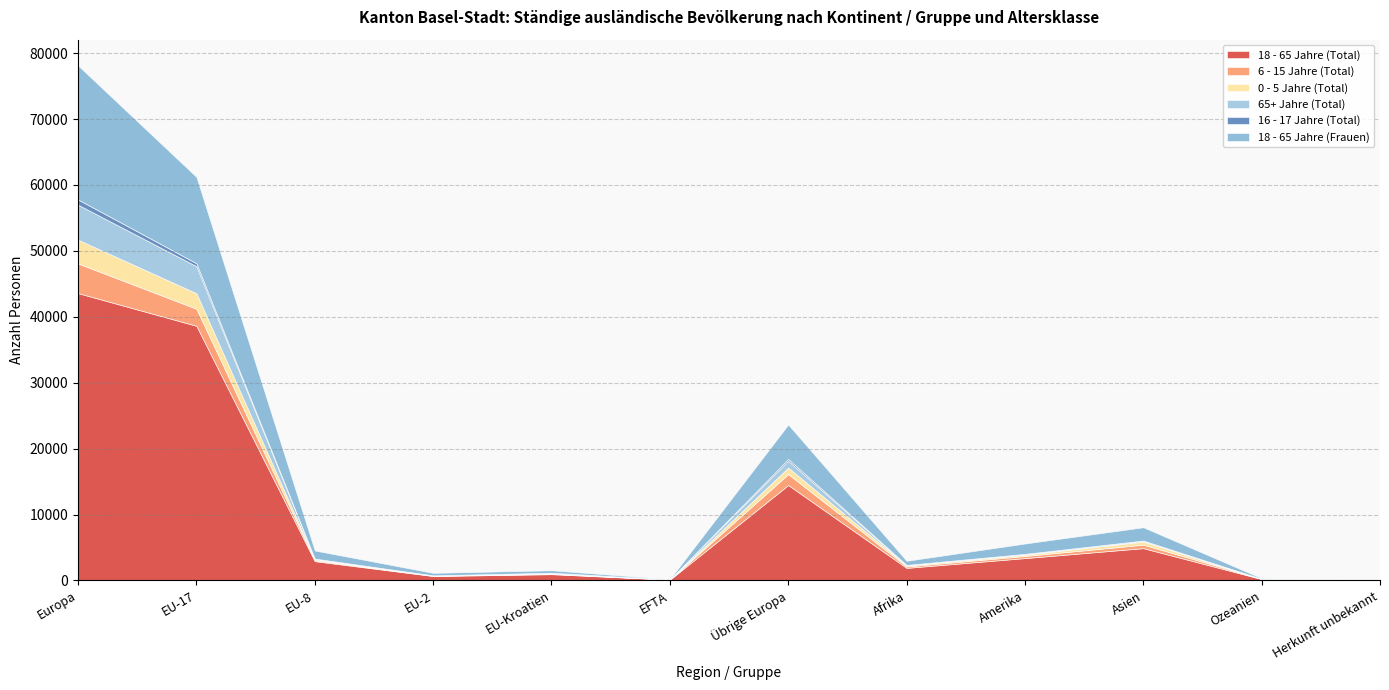

What are all the series names shown in the legend?

18 - 65 Jahre (Total), 6 - 15 Jahre (Total), 0 - 5 Jahre (Total), 65+ Jahre (Total), 16 - 17 Jahre (Total), 18 - 65 Jahre (Frauen)